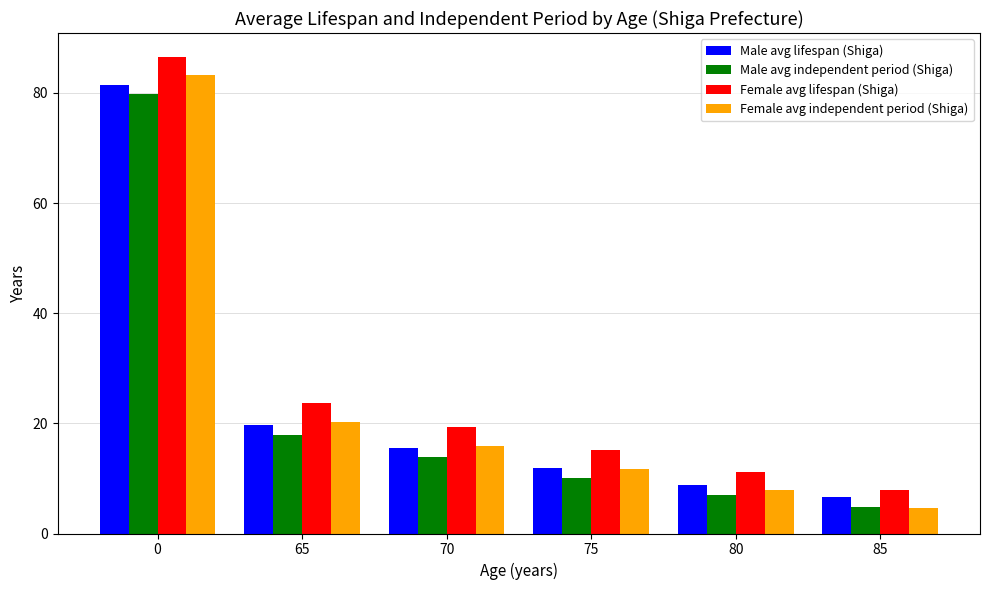

List the labels in order of Female avg lifespan (Shiga) value, largest first.

0, 65, 70, 75, 80, 85